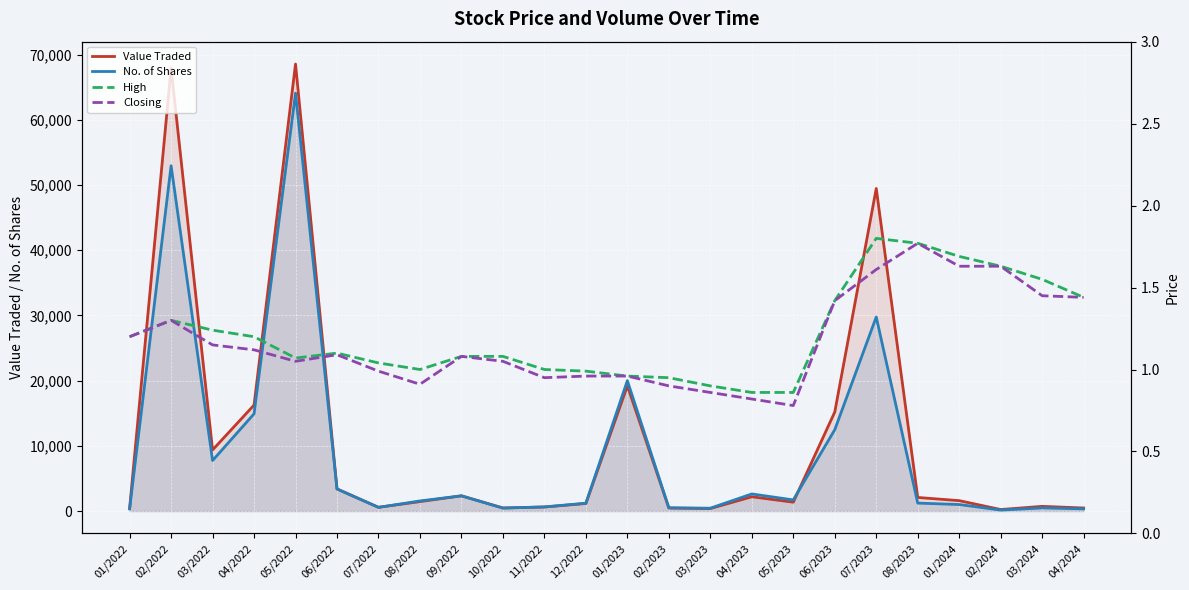

At which category is the sum across all series the highest?

05/2022